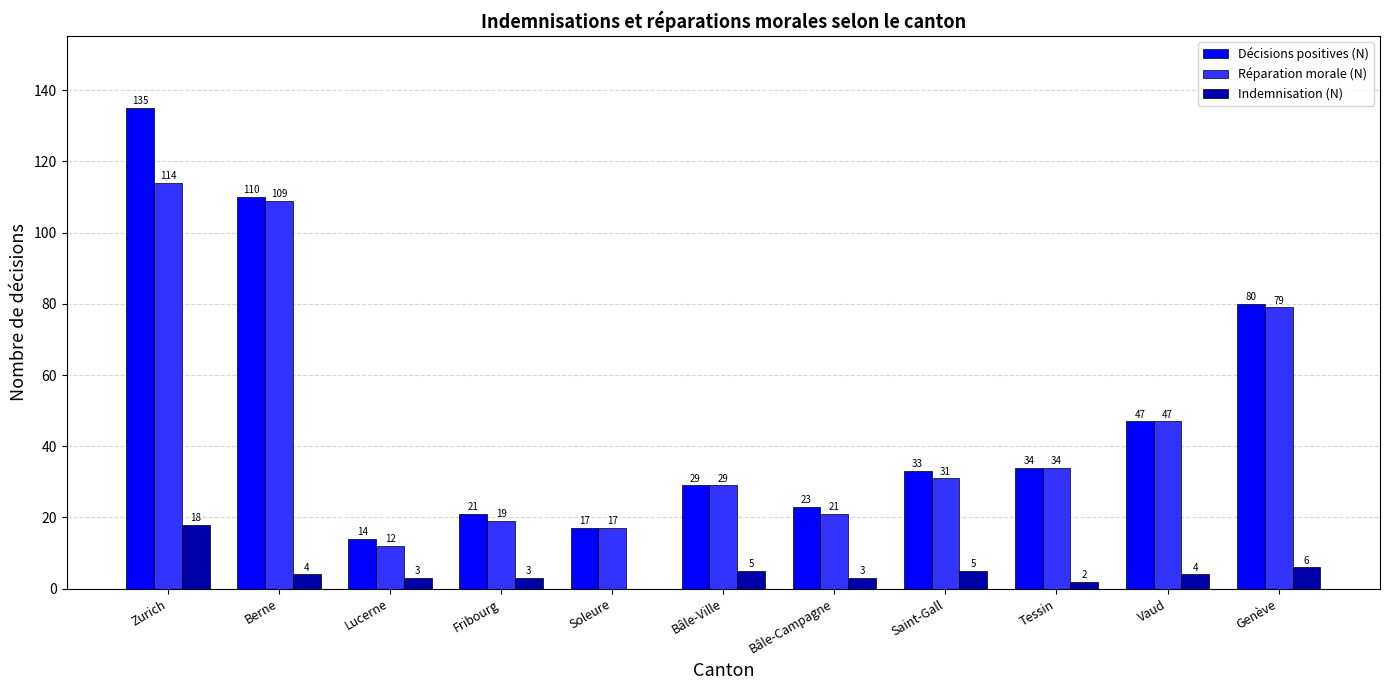

What is the greatest value displayed?

135